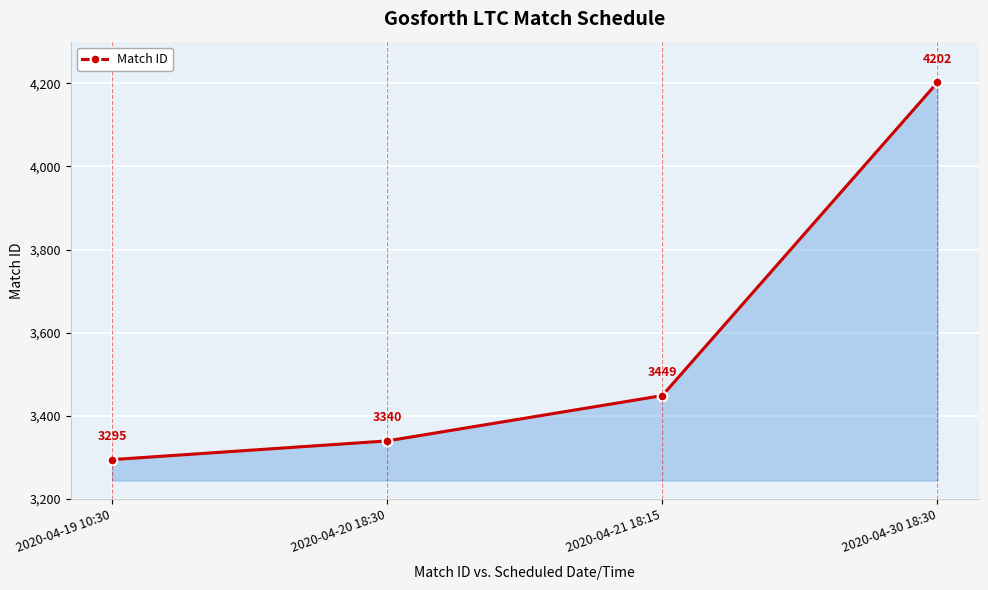

Rank the categories by value from lowest to highest.

2020-04-19 10:30, 2020-04-20 18:30, 2020-04-21 18:15, 2020-04-30 18:30